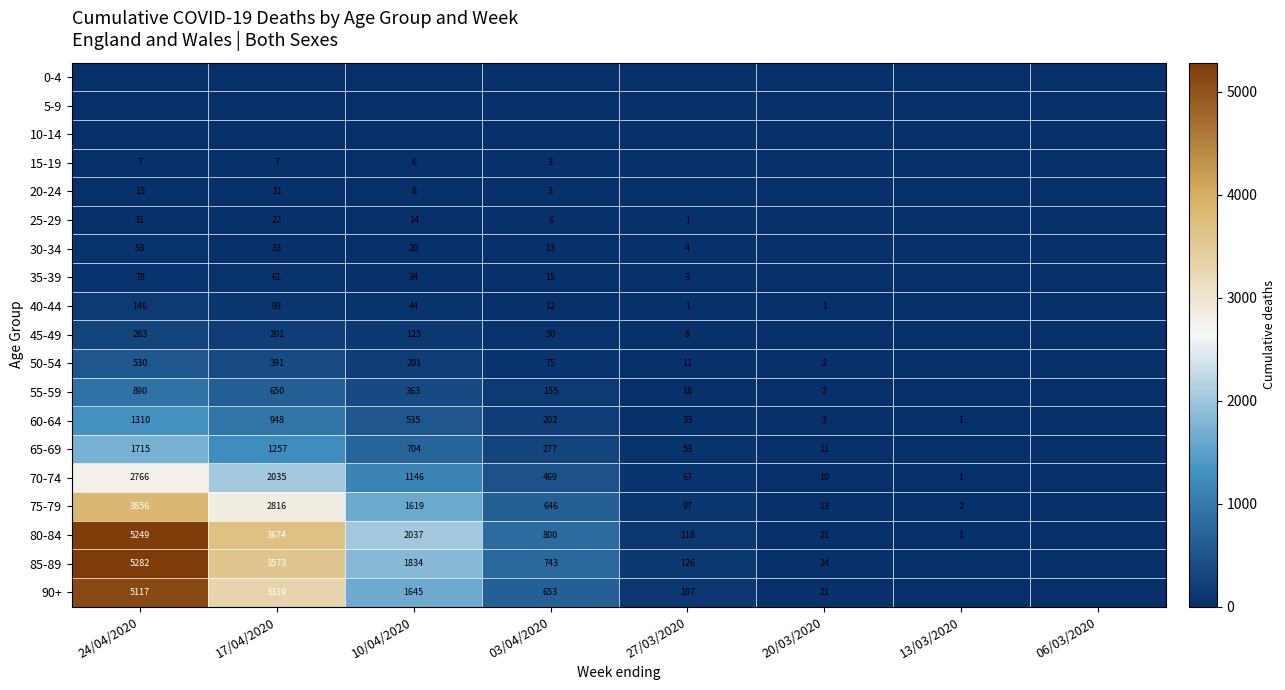

What is the difference between the 60-64 values at 27/03/2020 and 20/03/2020?

30